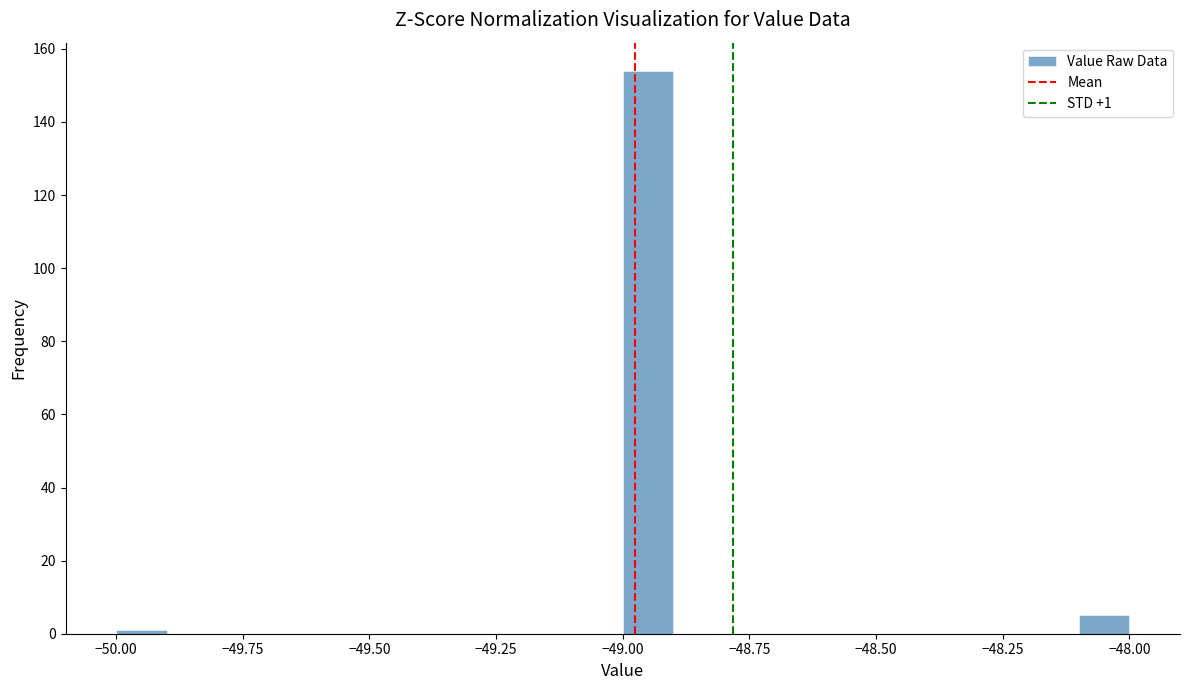

Around what value on the x-axis is the tallest bar? Give the approximate position of its centre, as read against the axis.

-48.95